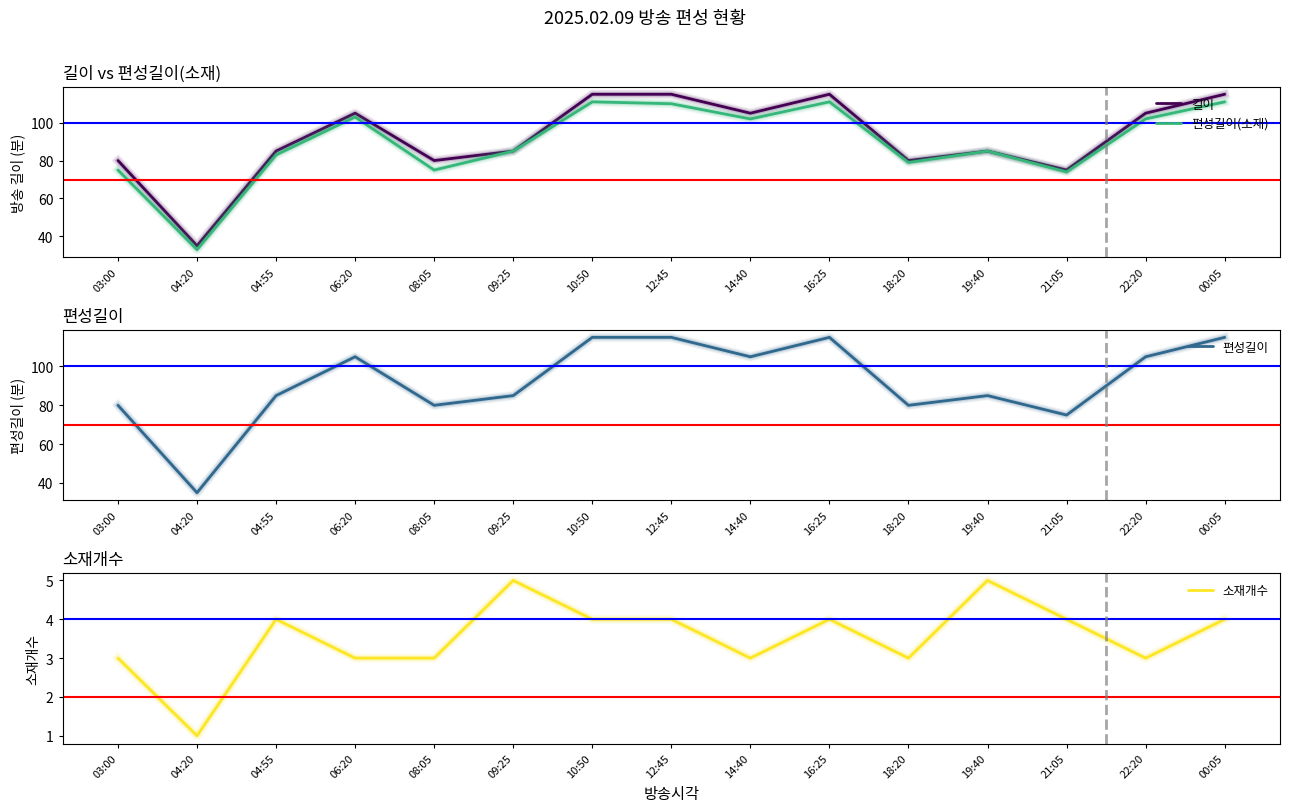

How many lines are shown in the chart?

4